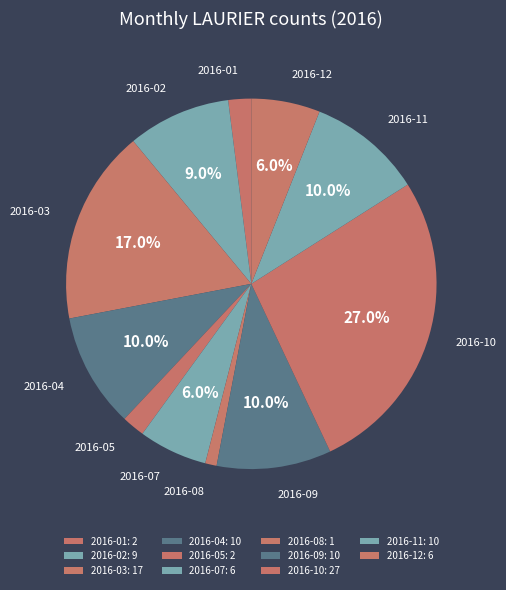

Is there any slice that represents more than half of the pie?

No